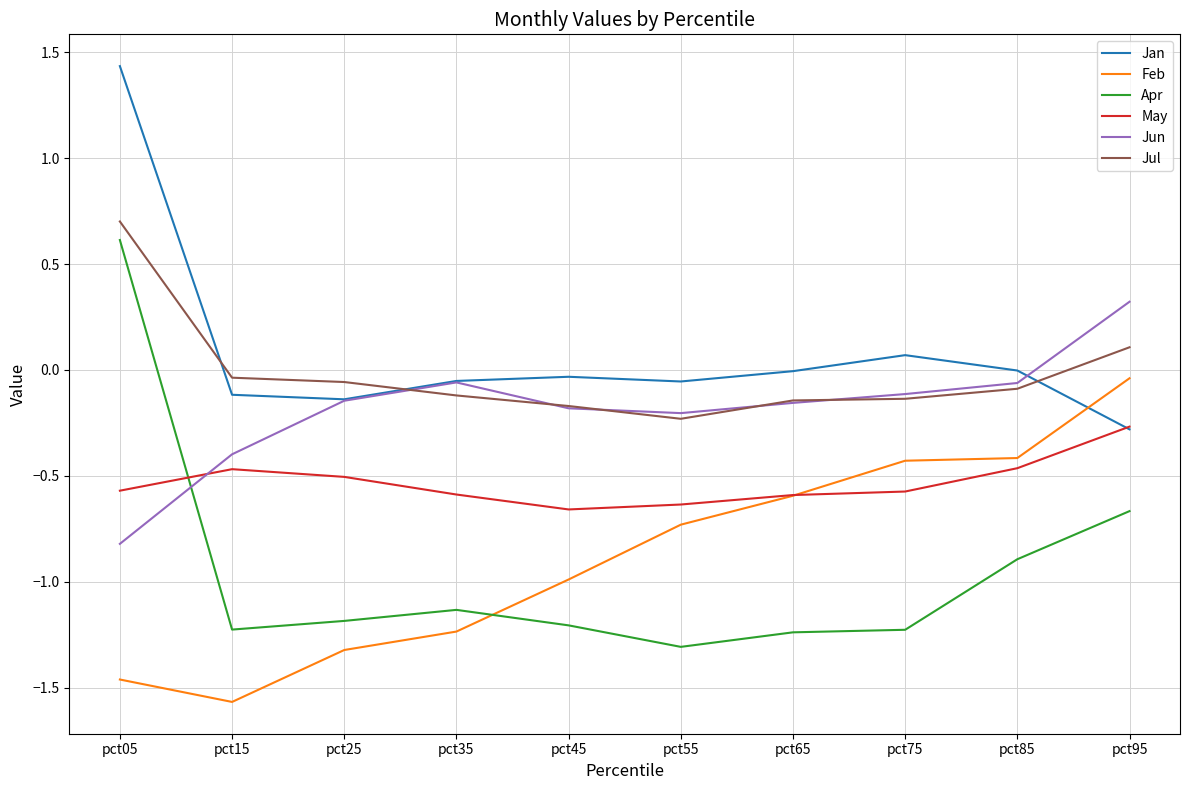

At which label does Jan reach its minimum?

pct95